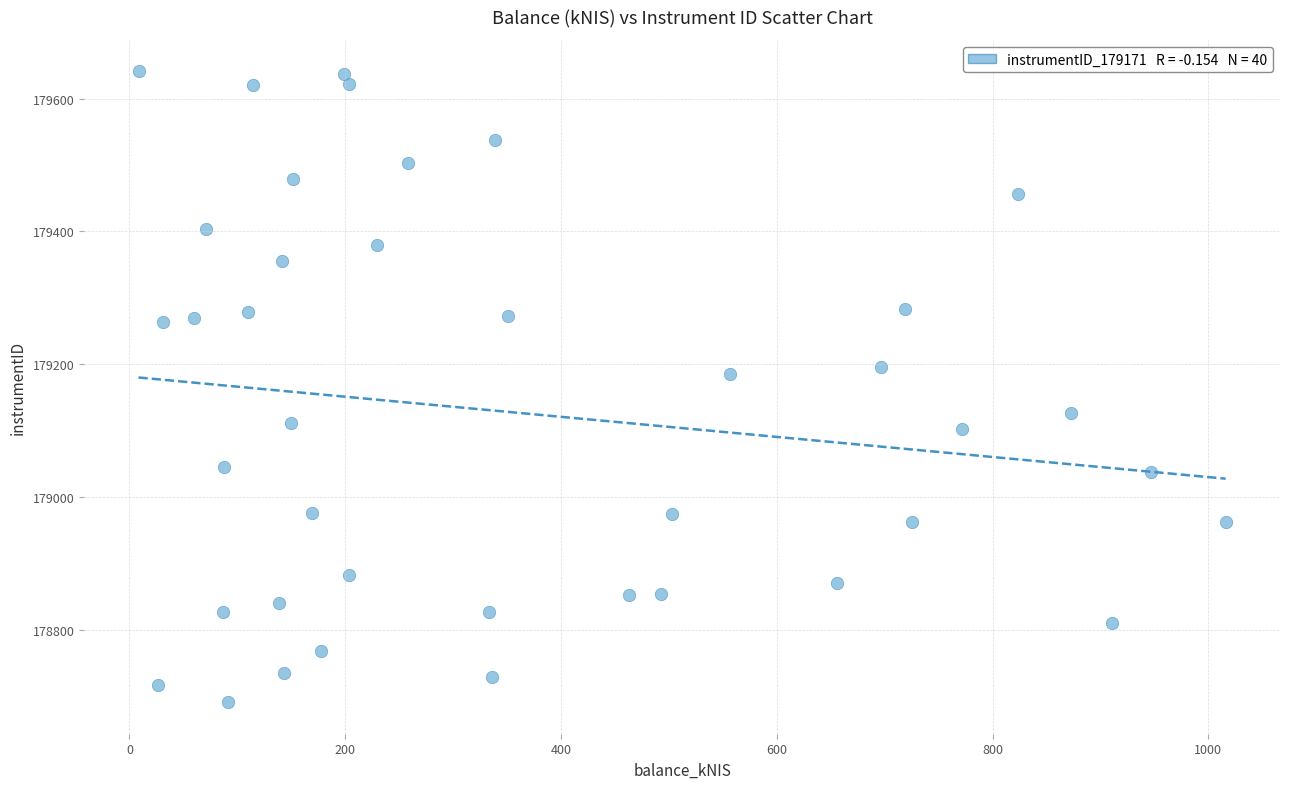

What Y value in the scatter plot is closest to 179166?

179185.2